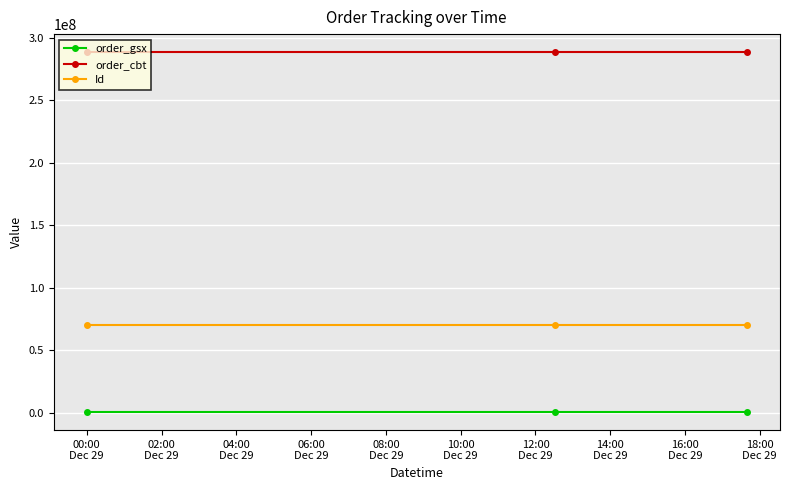

What are all the series names shown in the legend?

order_gsx, order_cbt, Id